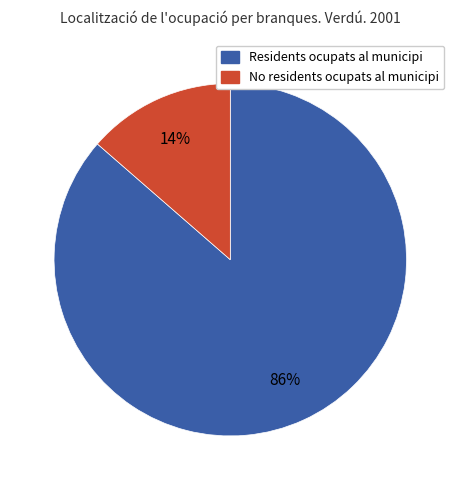

Is there any slice that represents more than half of the pie?

Yes